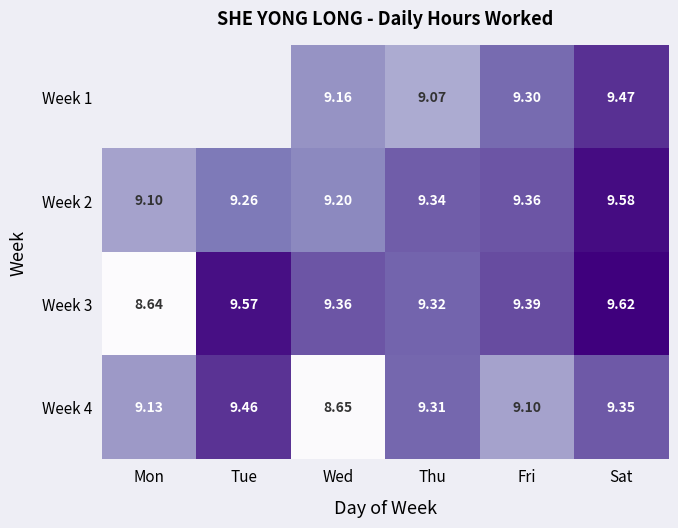

Is the value of Week 1 at Fri greater than the value of Week 2 at Thu?

No